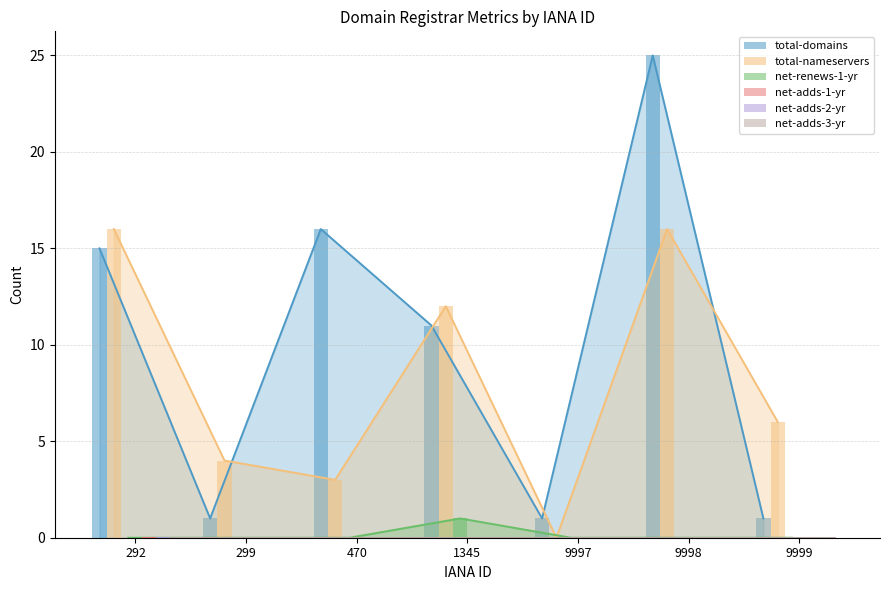

Is the value of total-domains at 9997 greater than the value of net-adds-2-yr at 292?

Yes